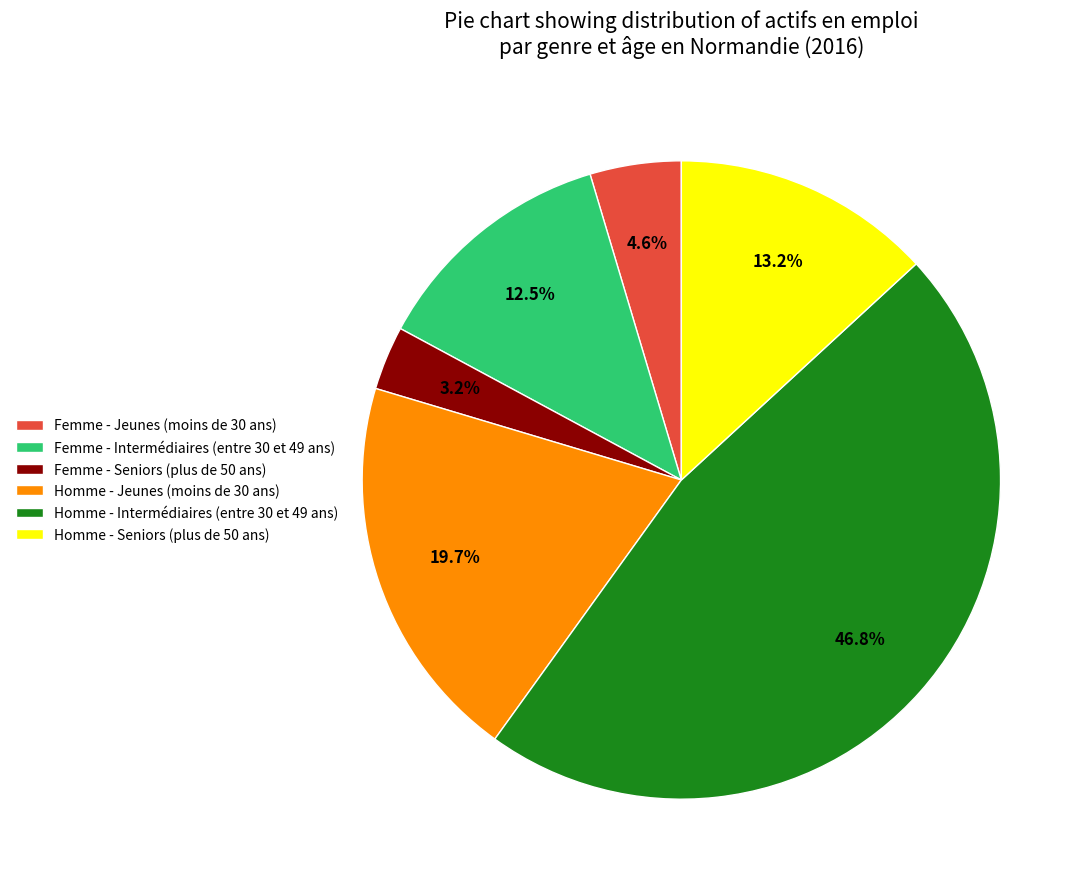

Is it true that Femme - Seniors (plus de 50 ans) is 3% of the pie?

True